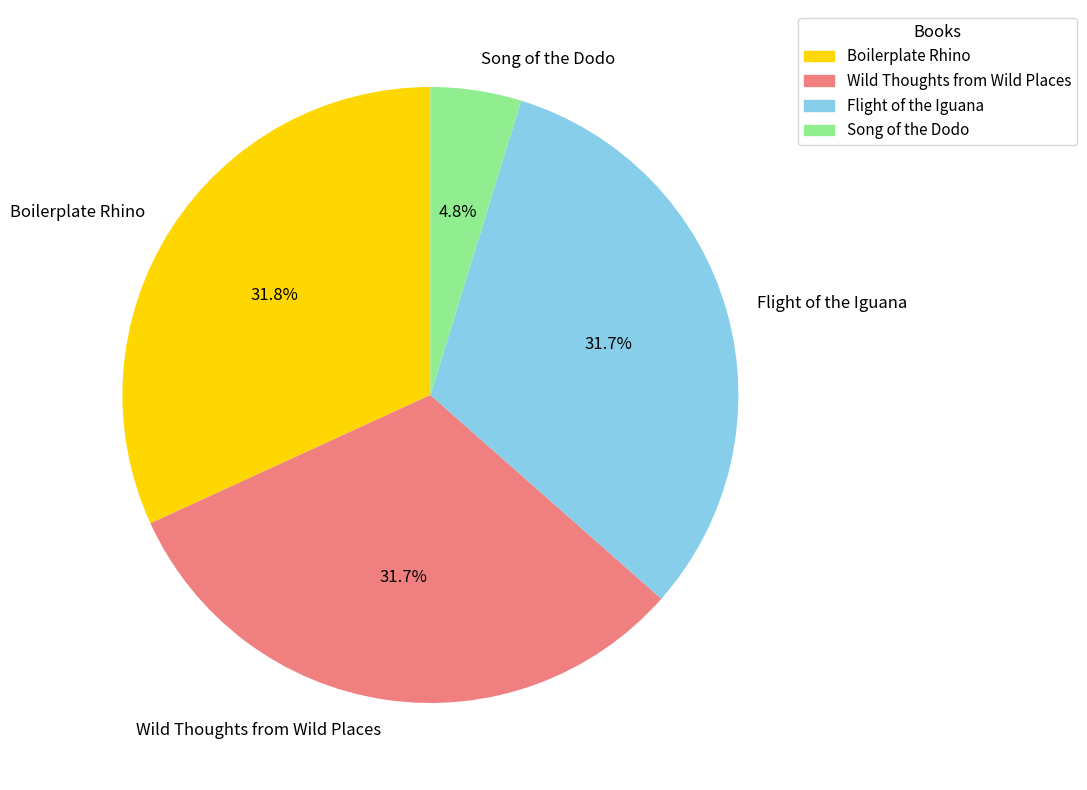

Which category has the smallest portion of the pie?

Song of the Dodo